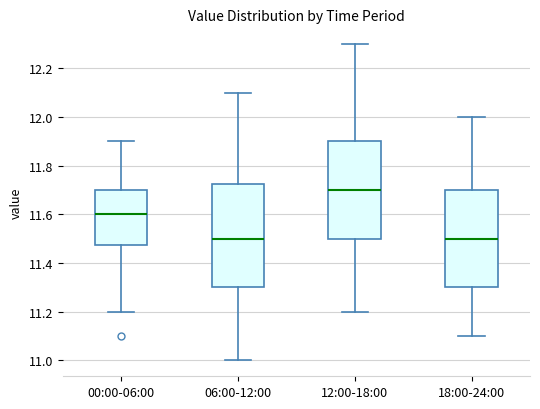

Reading left to right, read every box against the y-axis: the position of its median line, the range the box covers, and the ends of its whiskers. The values are not printed on the chart, so give them approximately, as read against the axis.

00:00-06:00: median 11.60, box 11.48 to 11.70, whiskers 11.20 to 11.90
06:00-12:00: median 11.50, box 11.30 to 11.72, whiskers 11.00 to 12.10
12:00-18:00: median 11.70, box 11.50 to 11.90, whiskers 11.20 to 12.30
18:00-24:00: median 11.50, box 11.30 to 11.70, whiskers 11.10 to 12.00